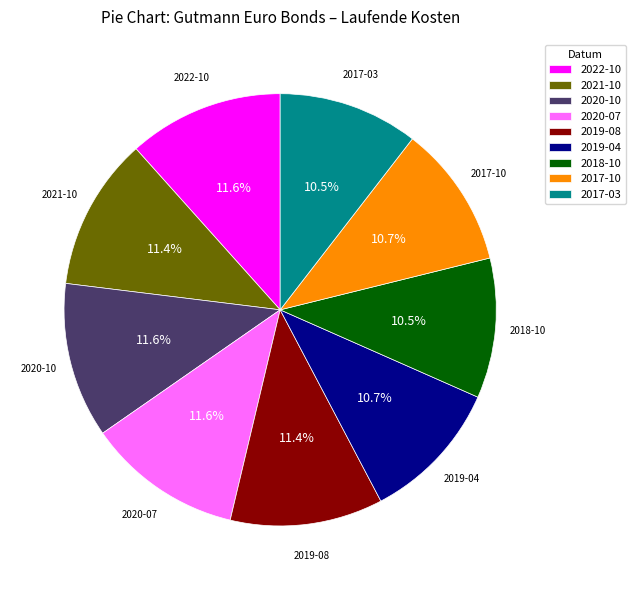

What portion of the pie excludes 2019-04?

89.3%